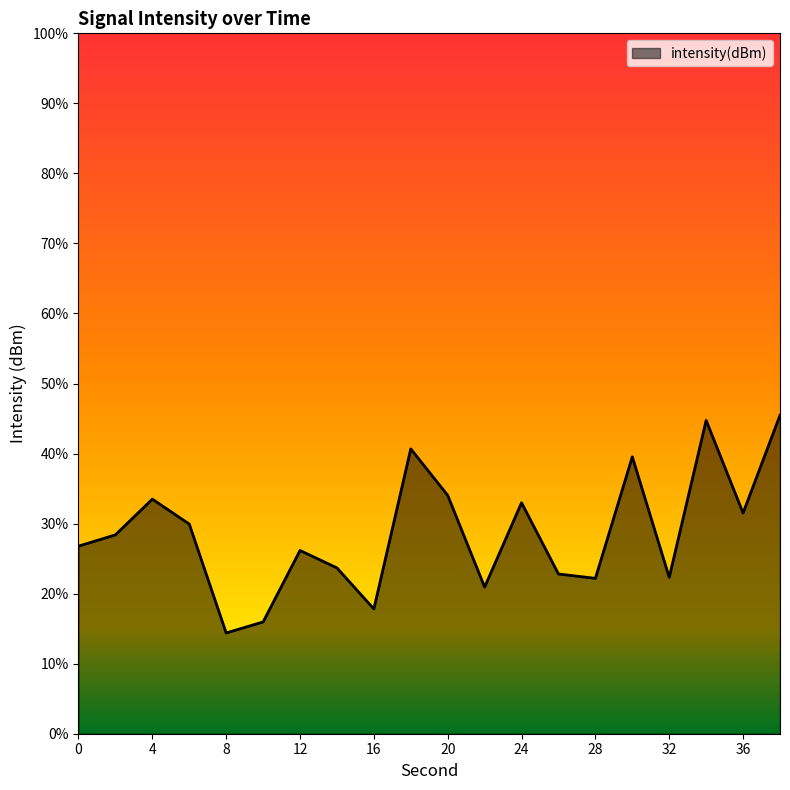

At which category does the data reach its first local peak?

4